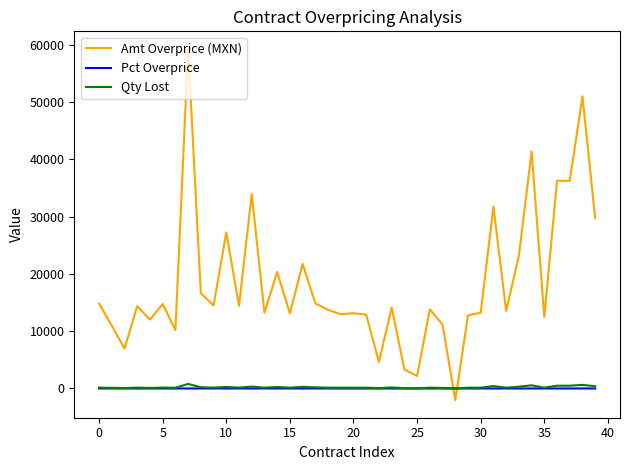

After their last crossing, which series has the higher values: Amt Overprice (MXN) or Pct Overprice?

Amt Overprice (MXN)